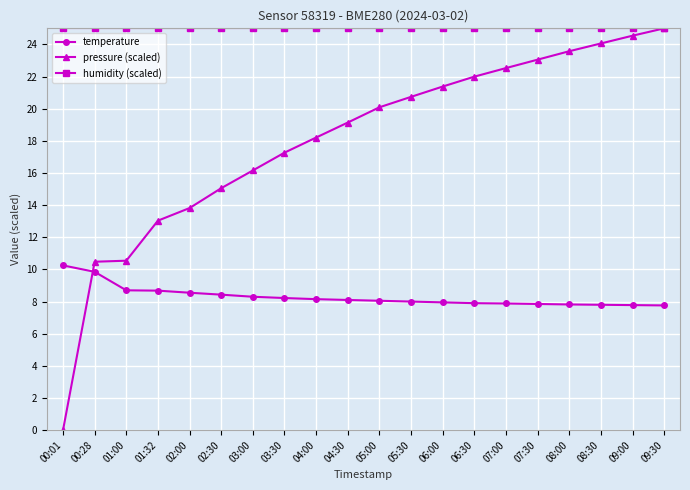

What is the spread (max minus min) of values at 01:32?

16.3